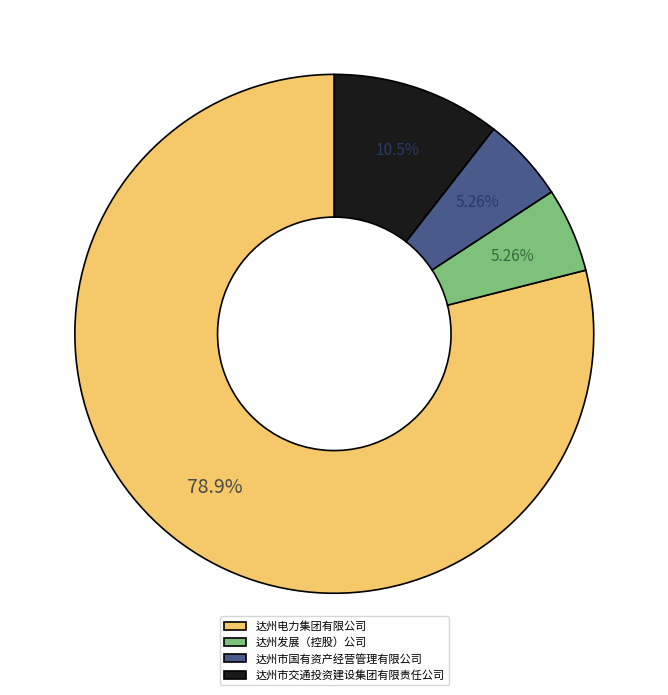

Is it true that 达州市交通投资建设集团有限责任公司 is 11% of the pie?

True